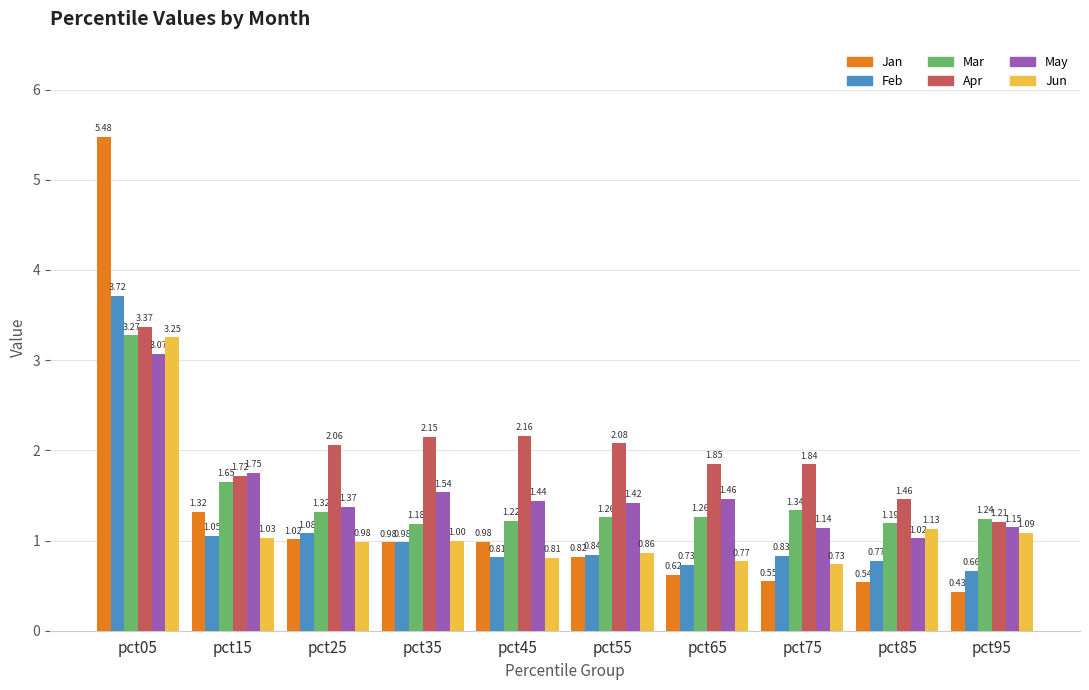

At how many categories does at least one series exceed 1?

10